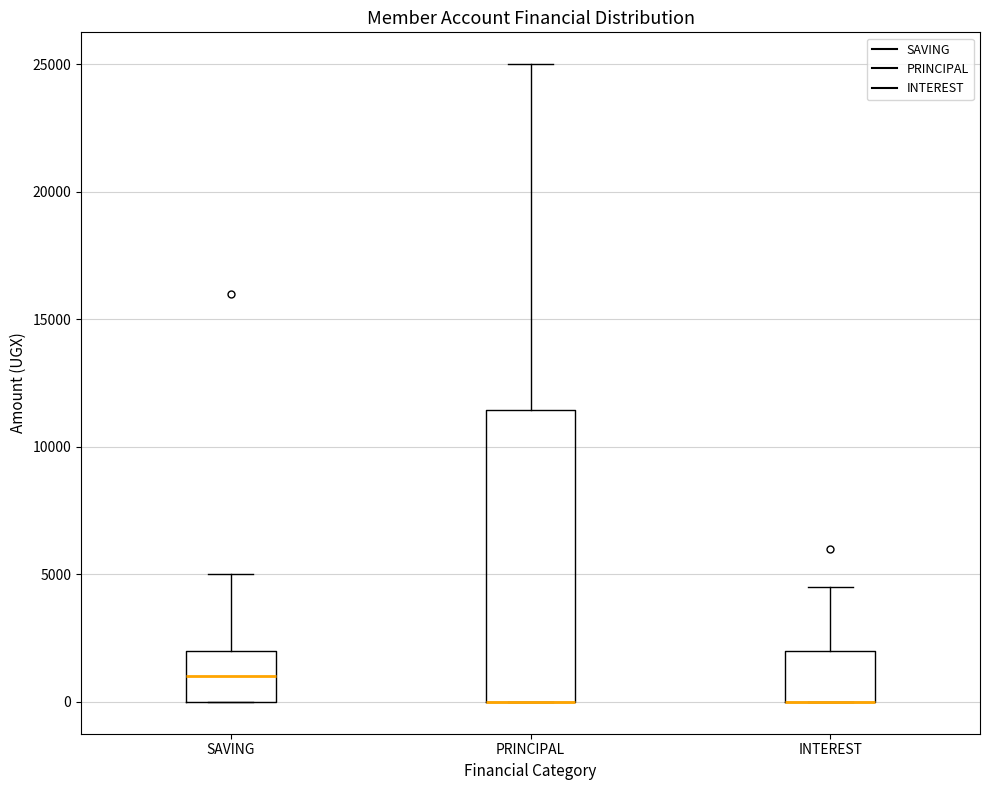

Reading left to right, read every box against the y-axis: the position of its median line, the range the box covers, and the ends of its whiskers. The values are not printed on the chart, so give them approximately, as read against the axis.

SAVING: median 1000, box 0 to 2000, whiskers 0 to 5000
PRINCIPAL: median 0 (drawn on the box's lower edge), box 0 to 11500, whiskers 0 to 25000
INTEREST: median 0 (drawn on the box's lower edge), box 0 to 2000, whiskers 0 to 4500